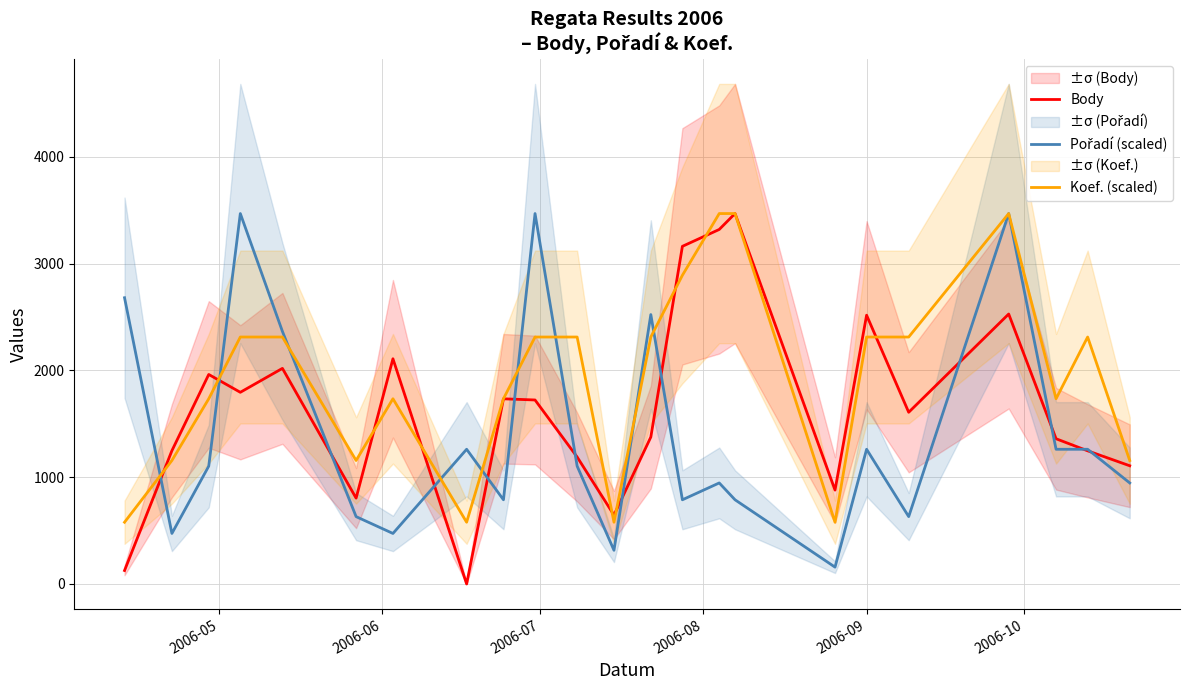

Rank the series by their average value, from lowest to highest.

Pořadí (scaled), Body, Koef. (scaled)